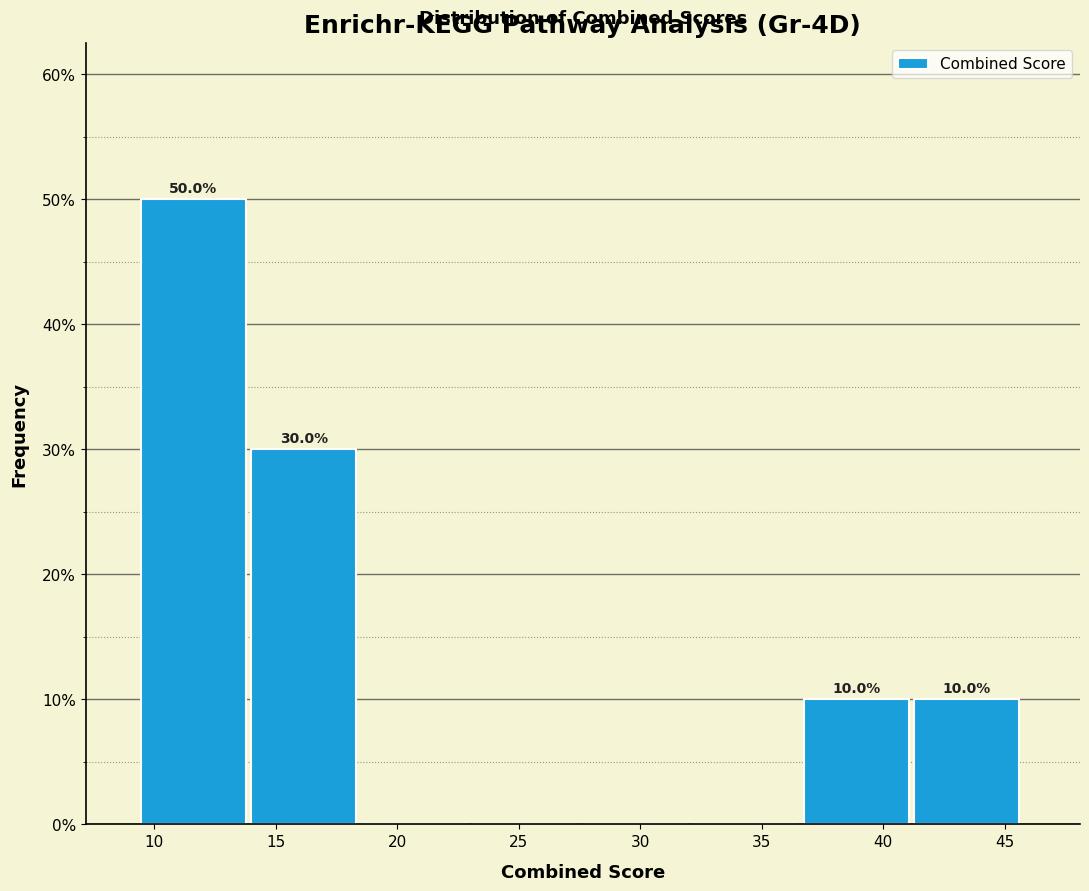

Over which range of the x-axis is the bar tallest?

9.5 to 14.0